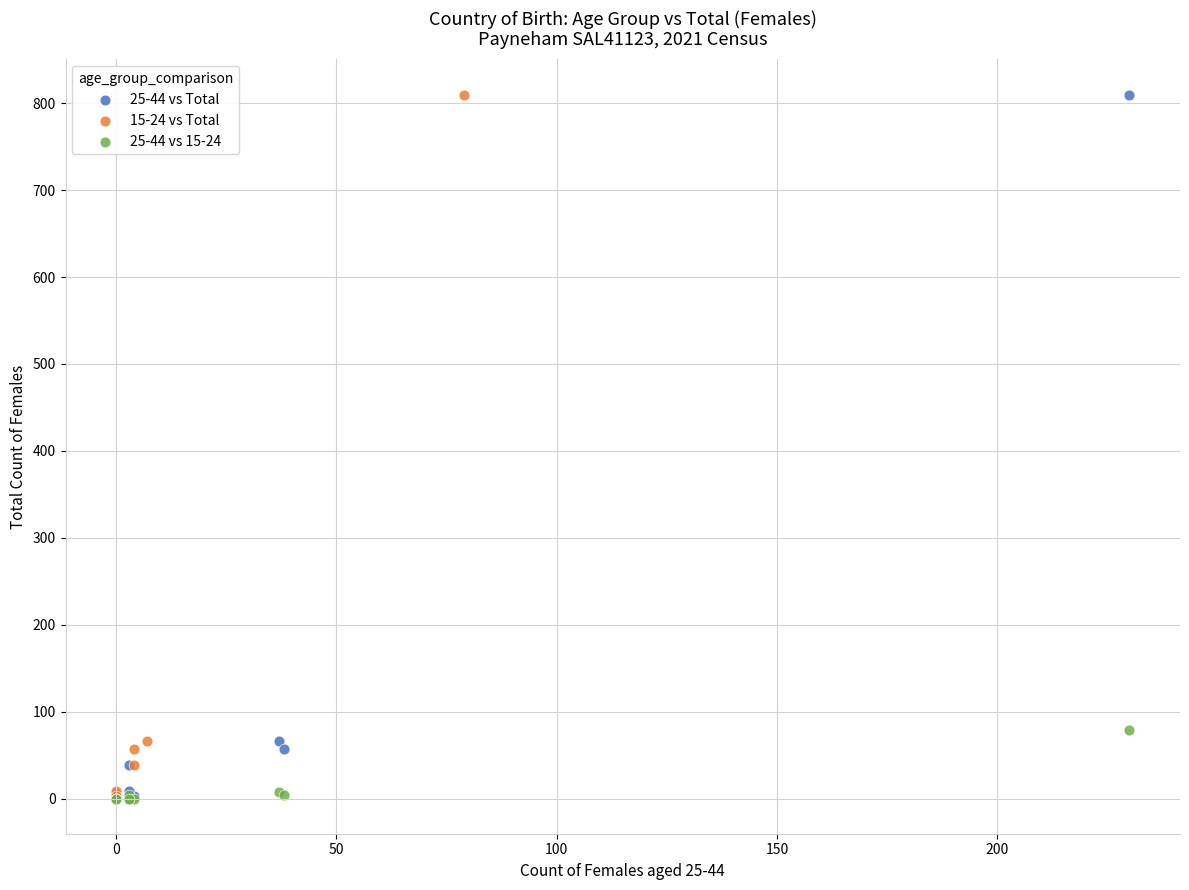

What are all the series names shown in the legend?

25-44 vs Total, 15-24 vs Total, 25-44 vs 15-24